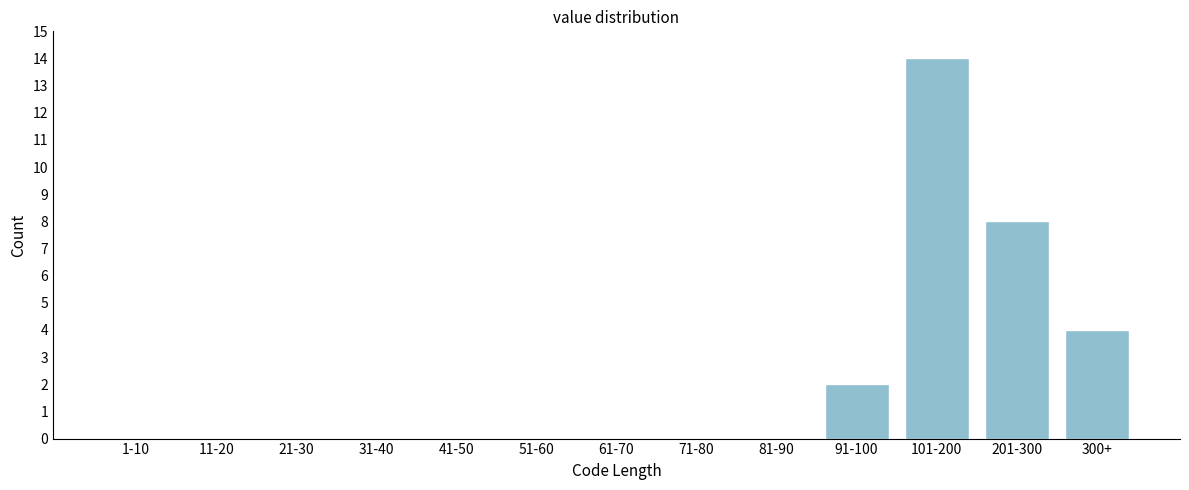

Reading left to right, extract all data points from this chart.

1-10=0	11-20=0	21-30=0	31-40=0	41-50=0	51-60=0	61-70=0	71-80=0	81-90=0	91-100=2	101-200=14	201-300=8	300+=4